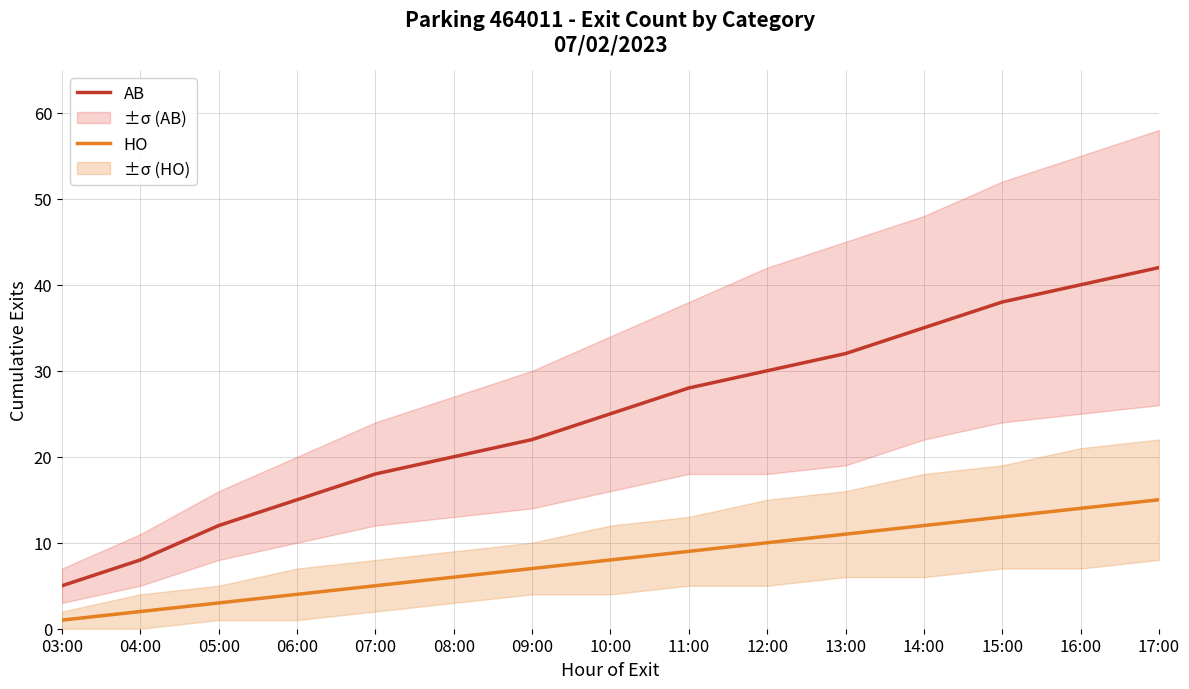

Reading left to right, what are all the values shown in this chart?

AB: 03:00=5	04:00=8	05:00=12	06:00=15	07:00=18	08:00=20	09:00=22	10:00=25	11:00=28	12:00=30	13:00=32	14:00=35	15:00=38	16:00=40	17:00=42
HO: 03:00=1	04:00=2	05:00=3	06:00=4	07:00=5	08:00=6	09:00=7	10:00=8	11:00=9	12:00=10	13:00=11	14:00=12	15:00=13	16:00=14	17:00=15